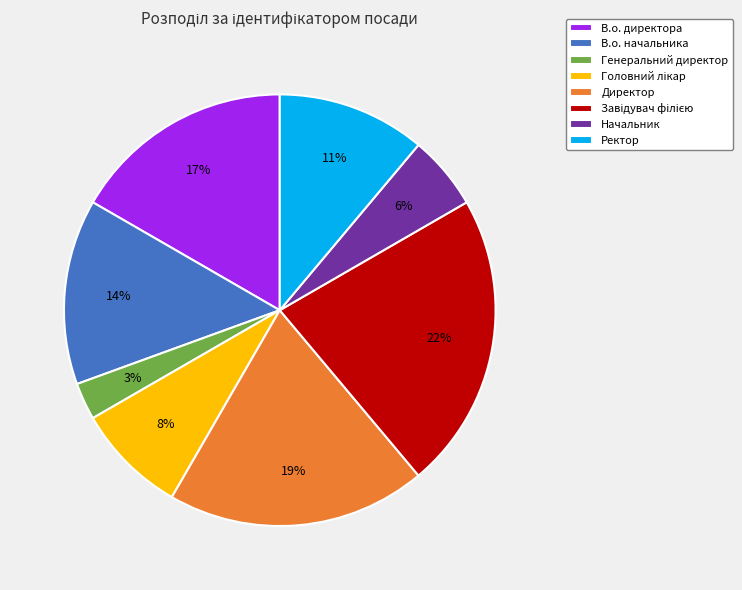

What percentage is the Генеральний директор slice, to the nearest percent?

3%